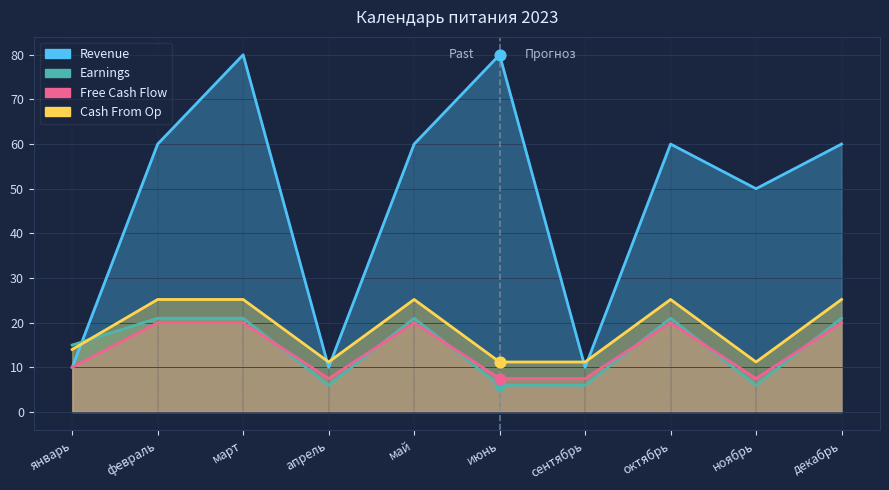

Which series reaches the minimum Y coordinate?

Earnings